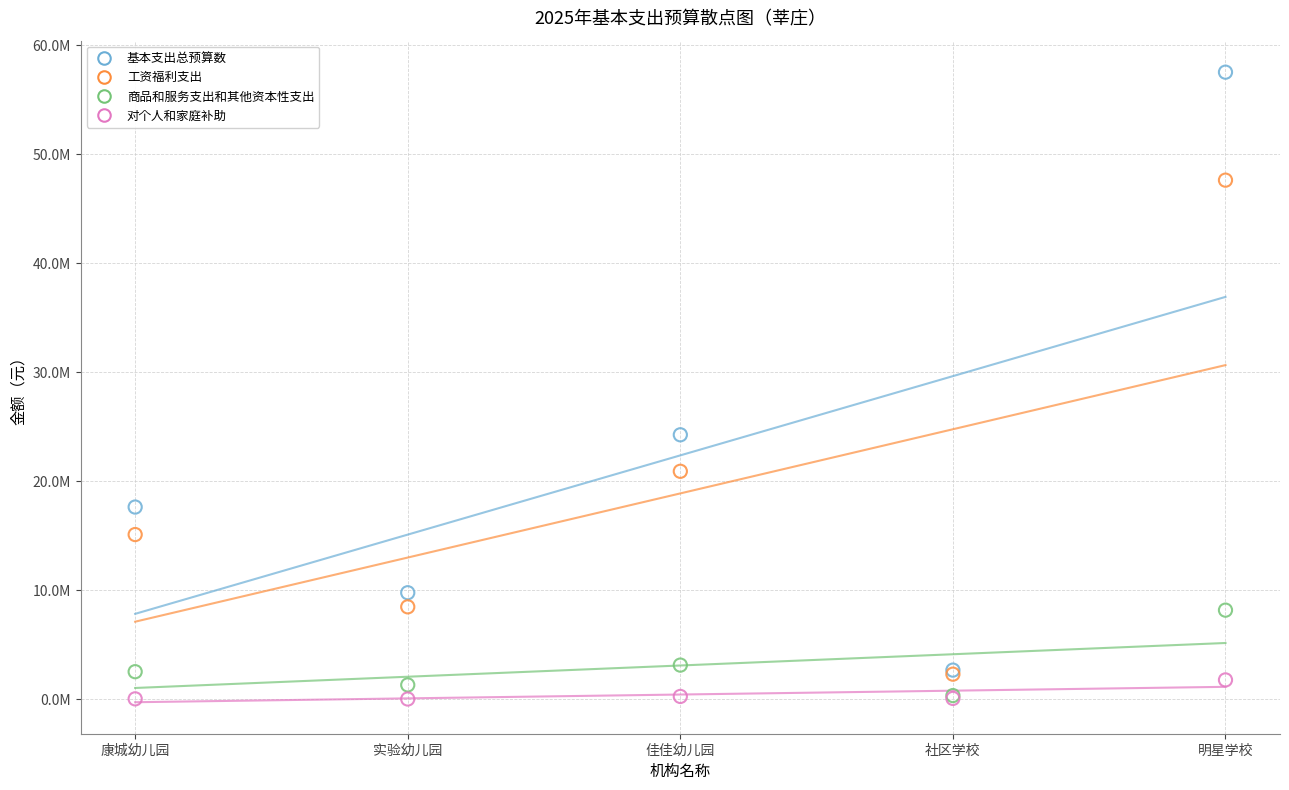

Which series reaches the maximum Y coordinate?

基本支出总预算数